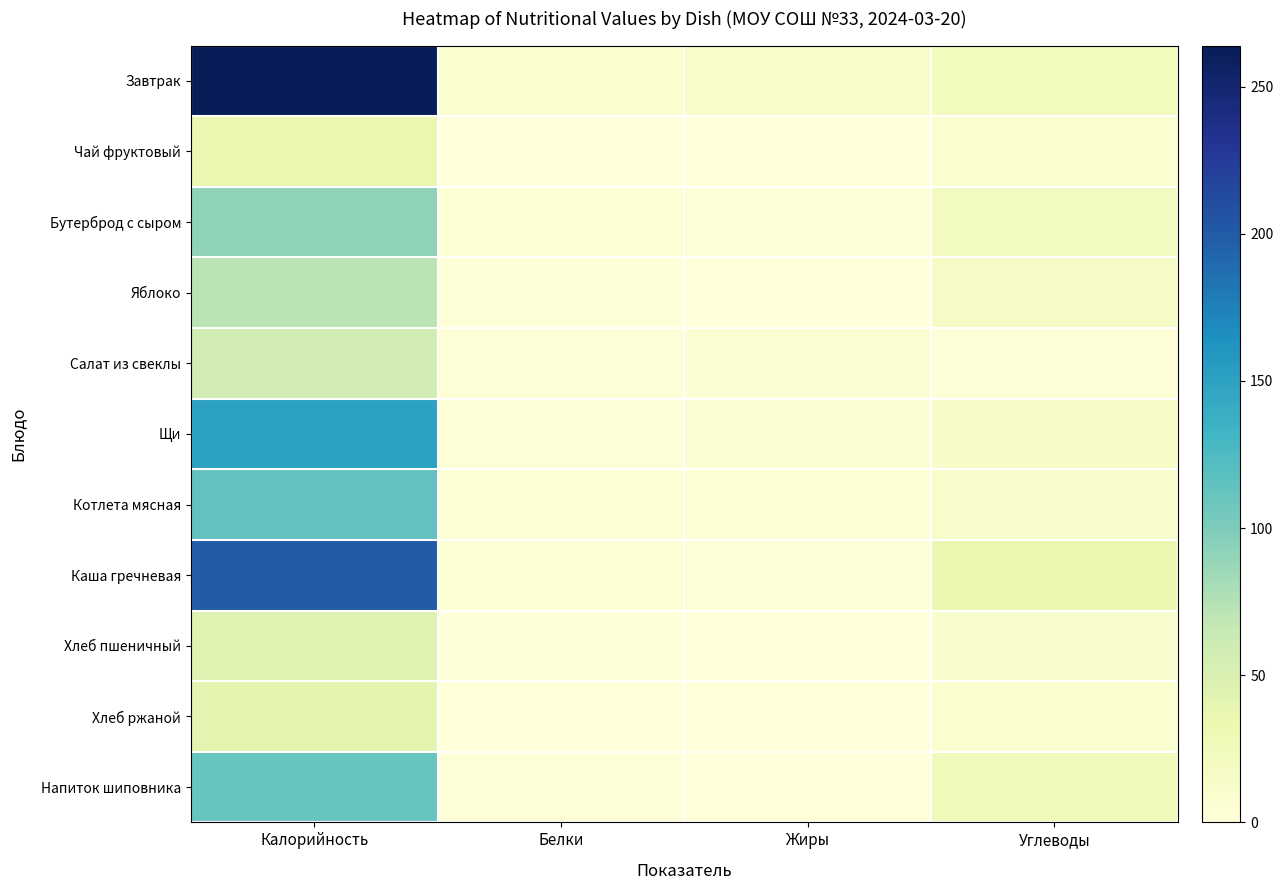

At which category does the chart reach its peak across all series?

Калорийность